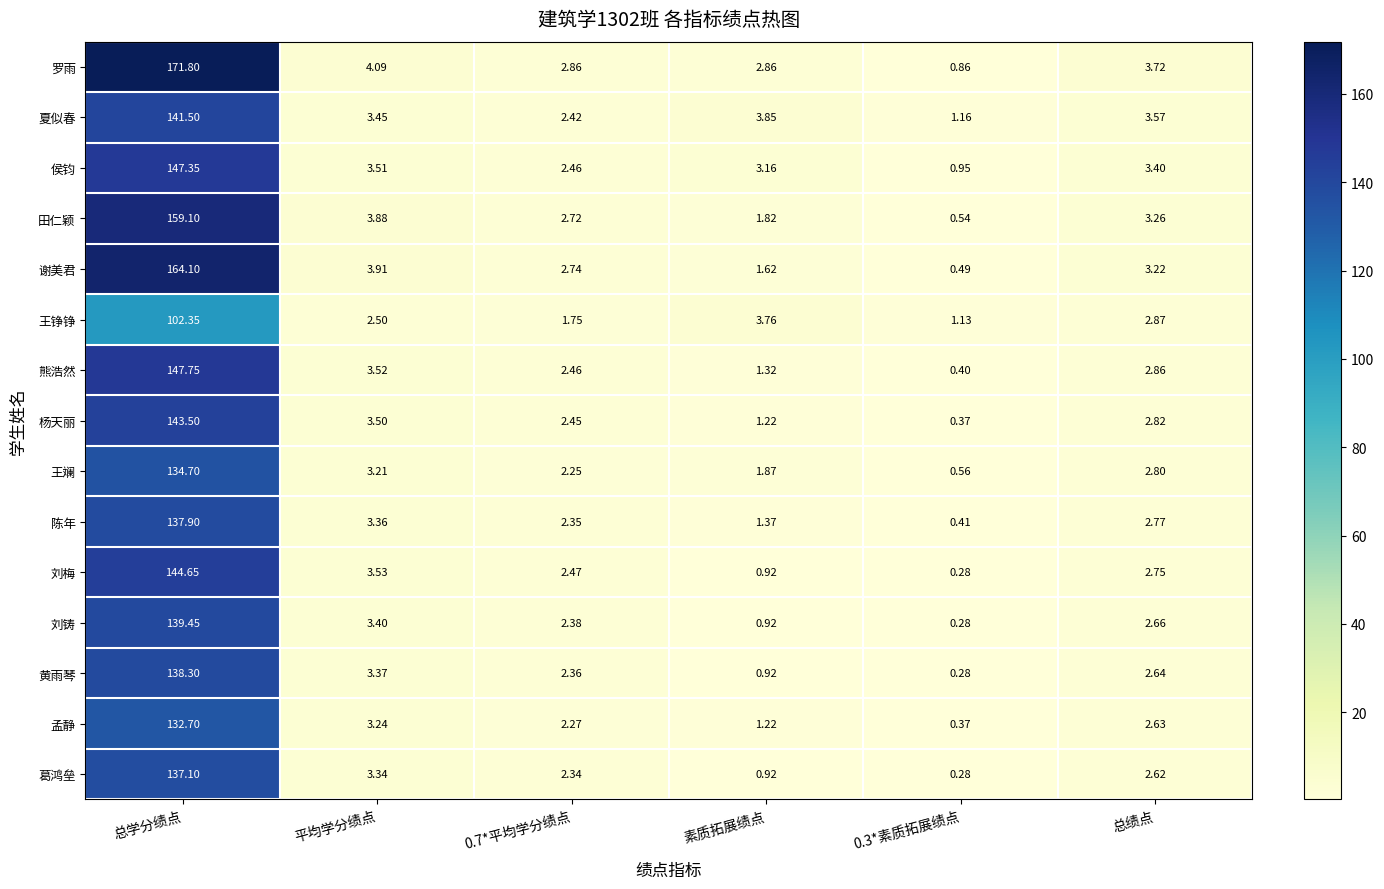

Where does the 罗雨 series first go above 3?

总学分绩点